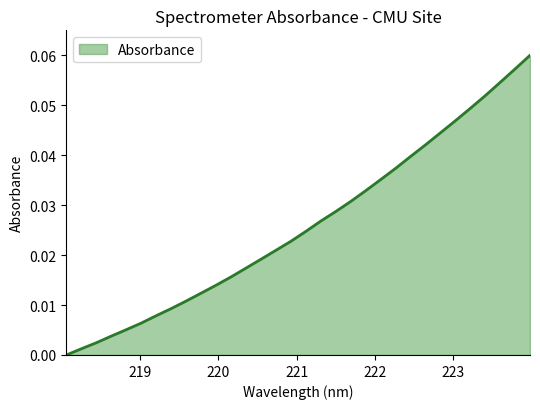

Is this an area chart (filled region under the line)?

Yes